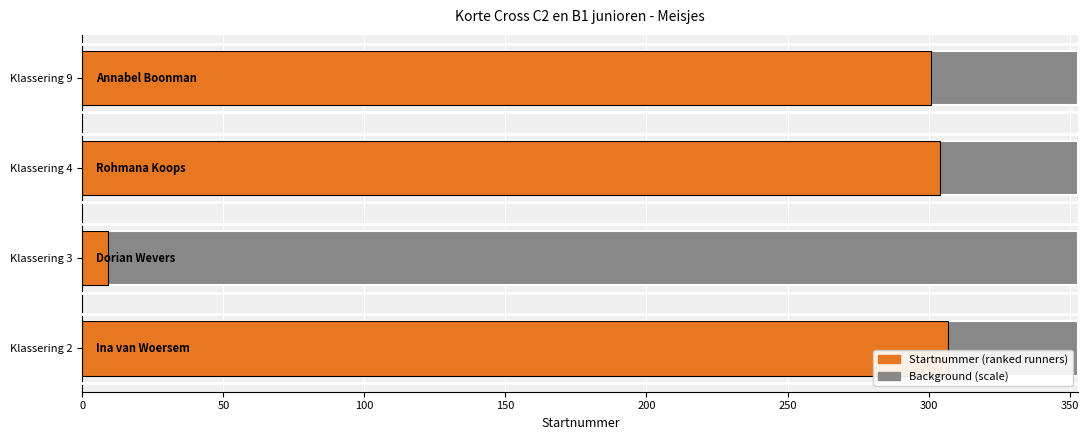

How many series are shown in this chart?

1